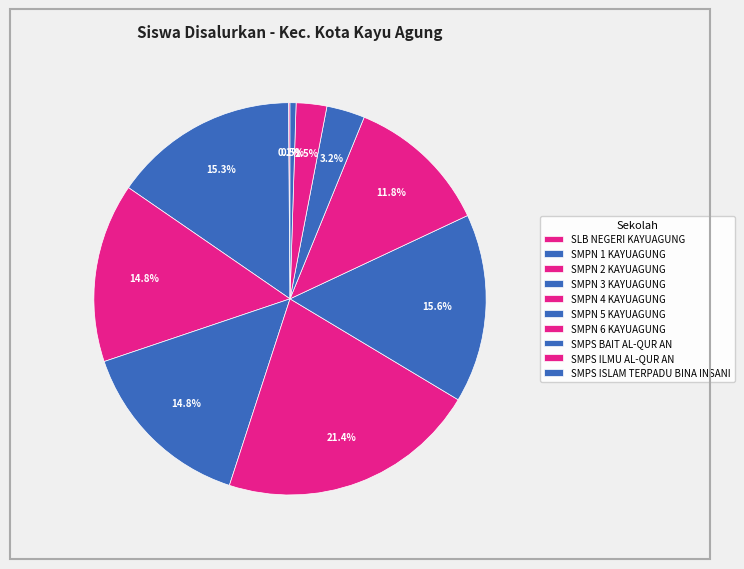

Rank the categories by value from lowest to highest.

SLB NEGERI KAYUAGUNG, SMPS ISLAM TERPADU BINA INSANI, SMPS ILMU AL-QUR AN, SMPS BAIT AL-QUR AN, SMPN 6 KAYUAGUNG, SMPN 2 KAYUAGUNG, SMPN 3 KAYUAGUNG, SMPN 1 KAYUAGUNG, SMPN 5 KAYUAGUNG, SMPN 4 KAYUAGUNG